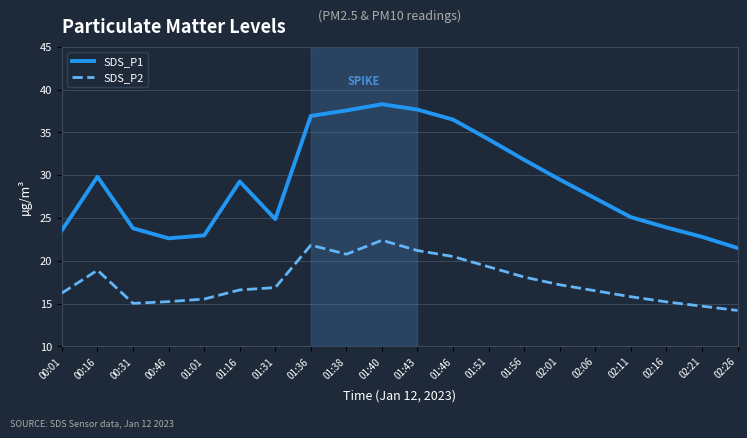

What is the lowest value of the SDS_P2 series?

14.2